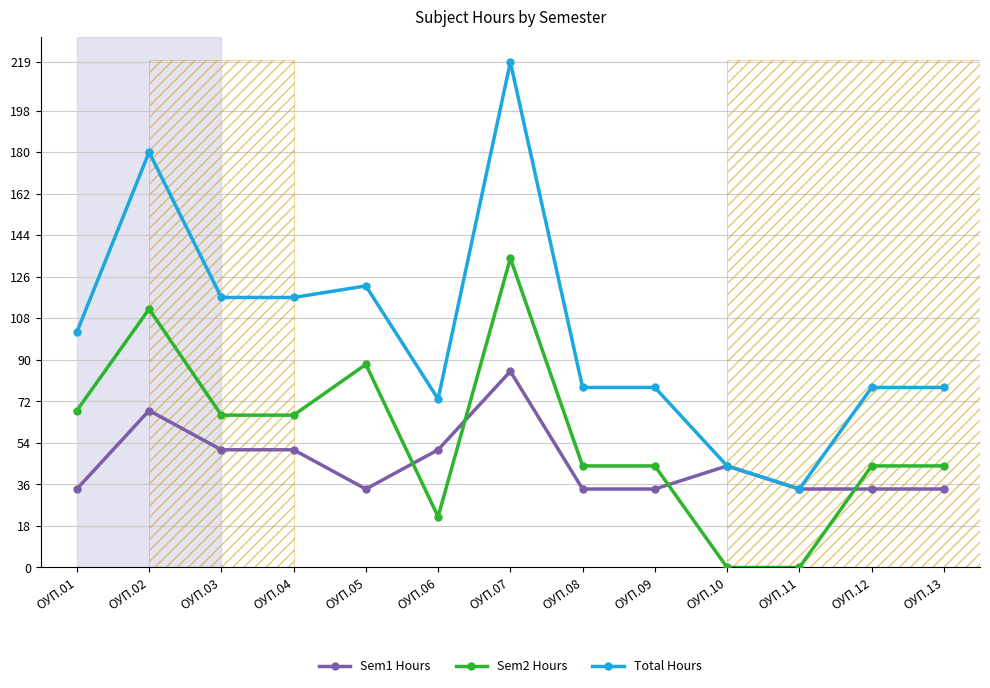

Where is the first local maximum for Sem2 Hours?

ОУП.02